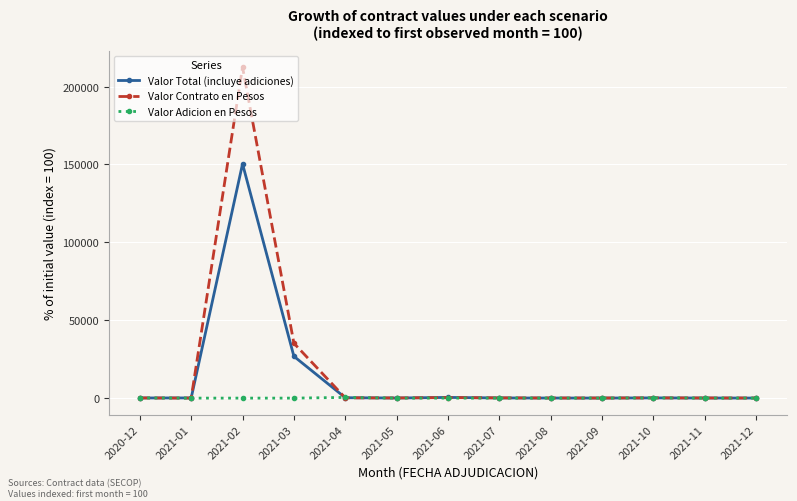

How many values in the Valor Contrato en Pesos series are below 100?

6